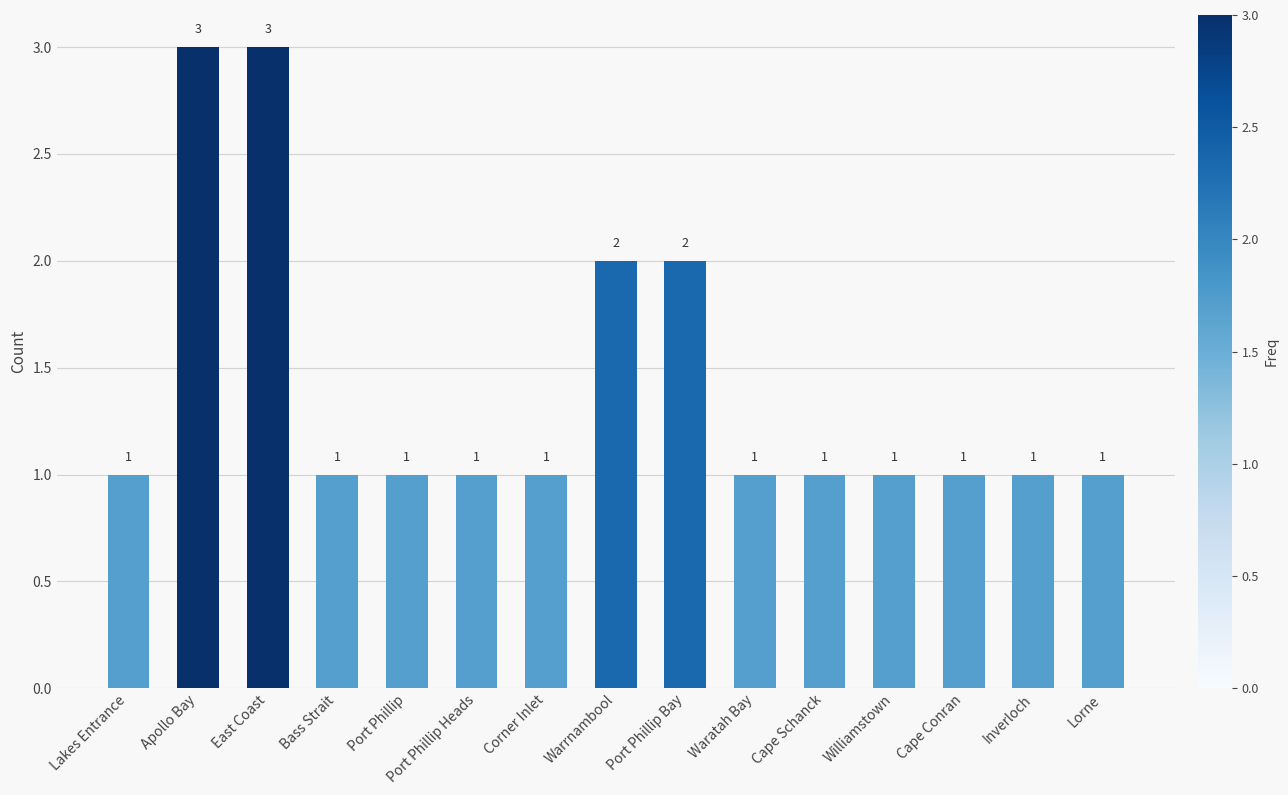

What position from the right is Cape Conran?

3